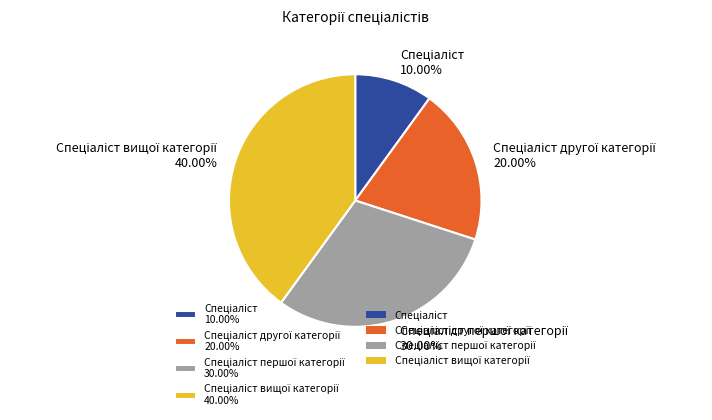

Is there a majority slice in this chart?

No